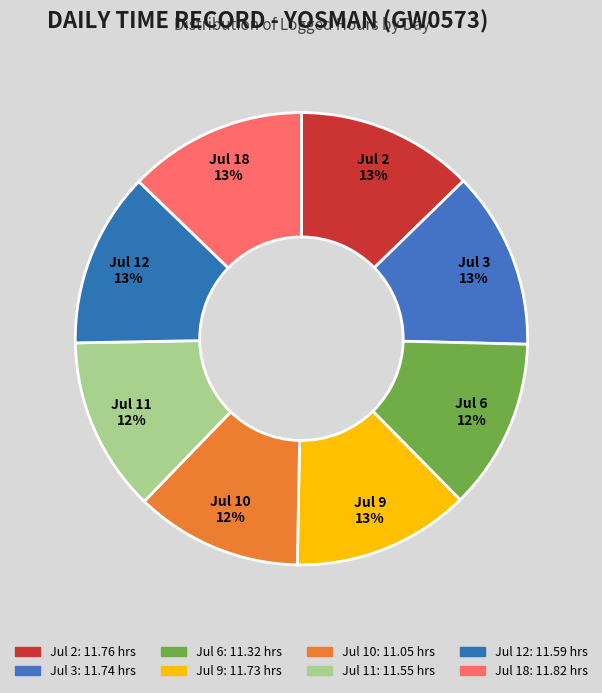

Does any single category account for the majority?

No